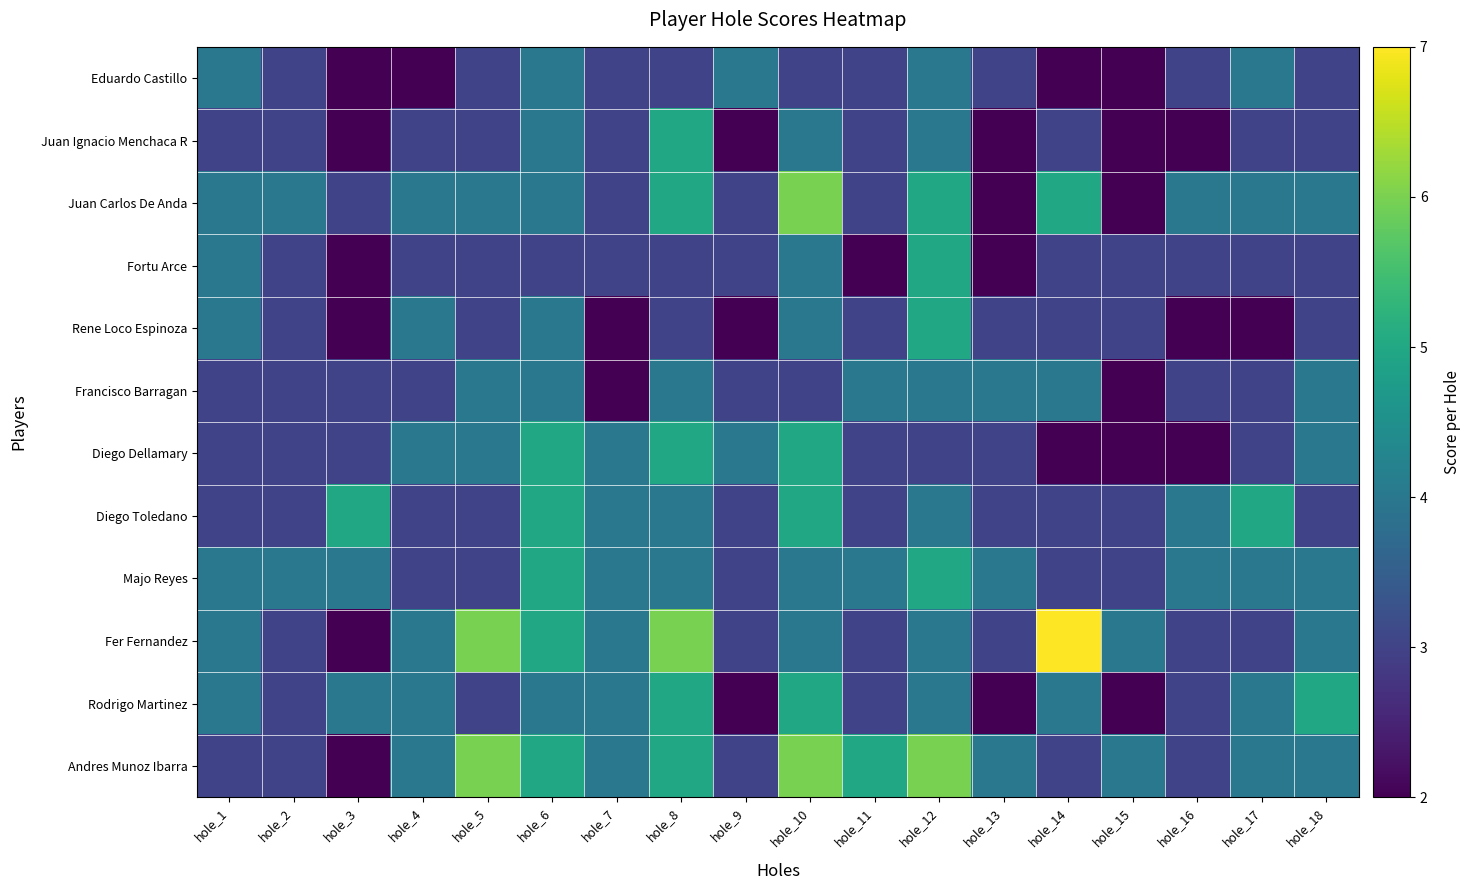

Rank the series at hole_14 from lowest to highest value.

Eduardo Castillo, Diego Dellamary, Juan Ignacio Menchaca R, Fortu Arce, Rene Loco Espinoza, Diego Toledano, Majo Reyes, Andres Munoz Ibarra, Francisco Barragan, Rodrigo Martinez, Juan Carlos De Anda, Fer Fernandez